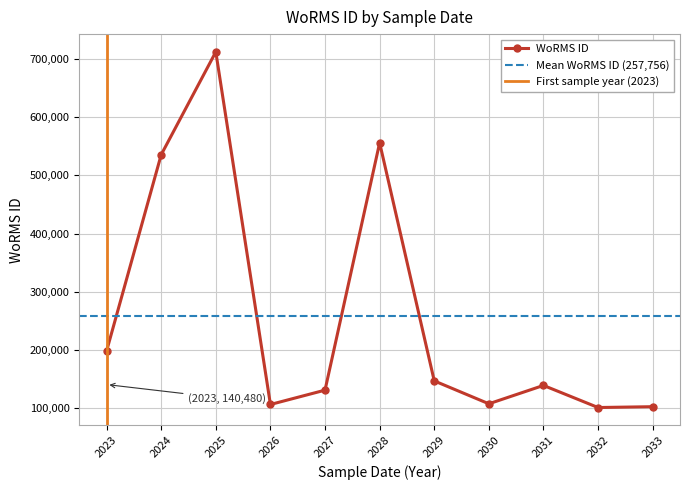

Is it true that the value at 2030-07-01 is 107418?

True